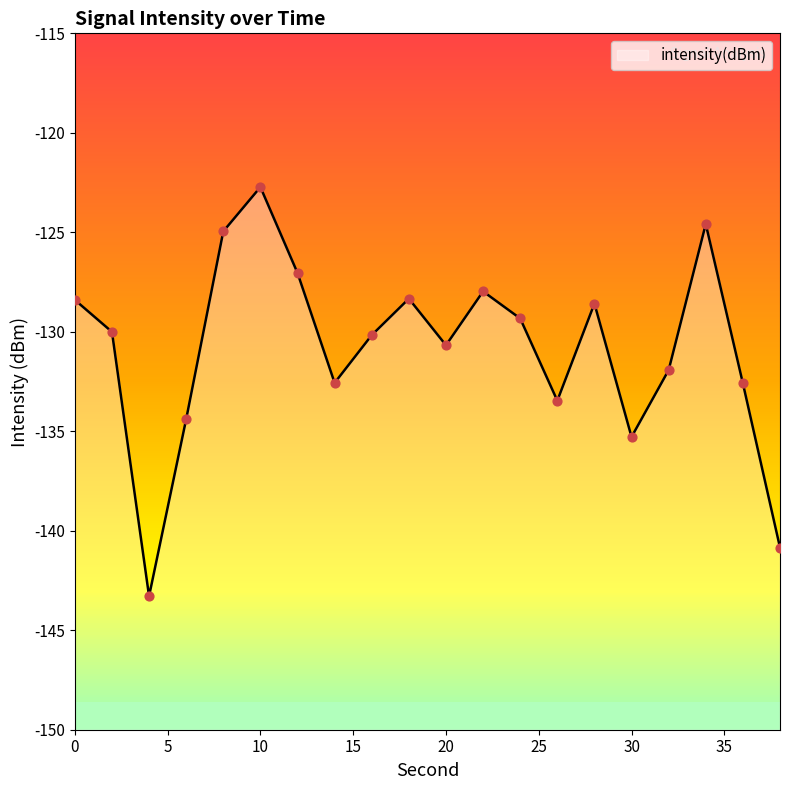

What is the change in value from 0 to 20?

-2.3